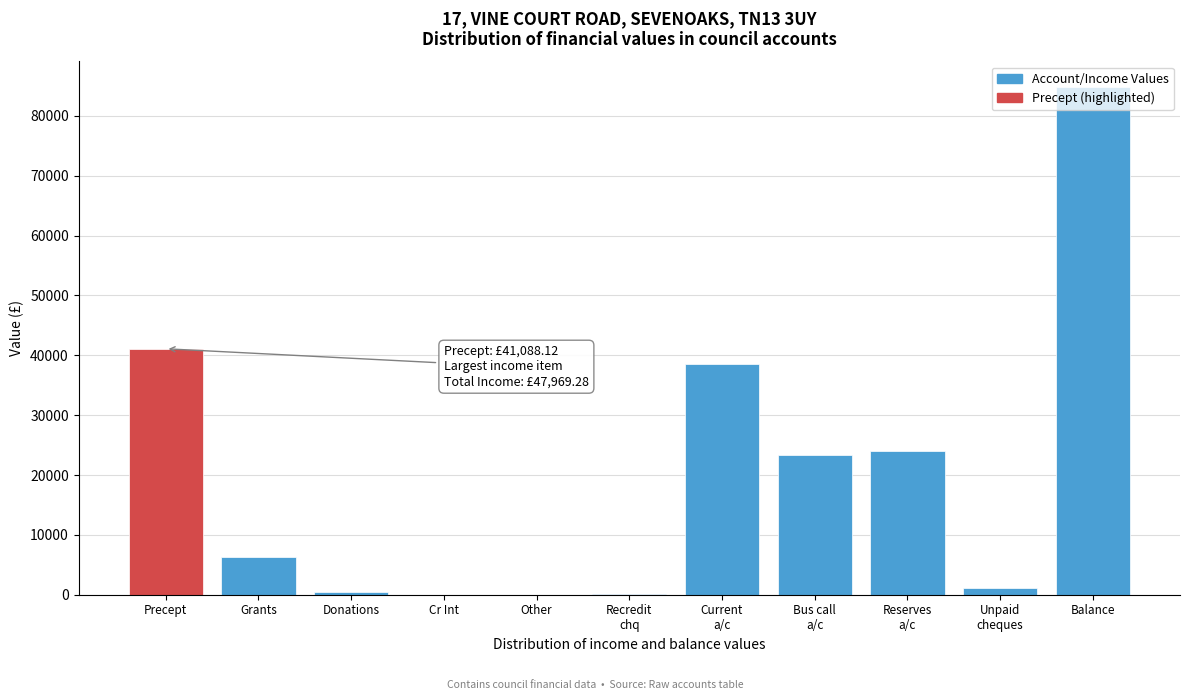

The value at Grants is 6329.0. True or false?

True